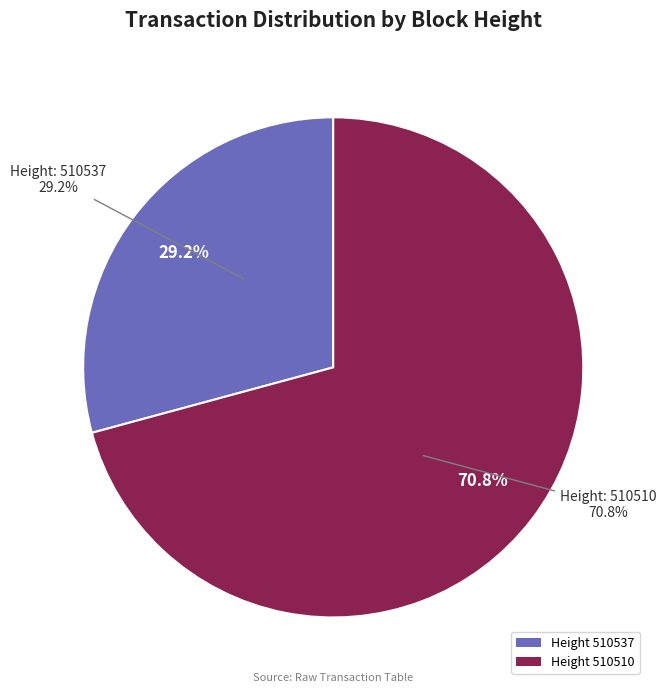

To the nearest percent, what portion does 510510 represent?

71%